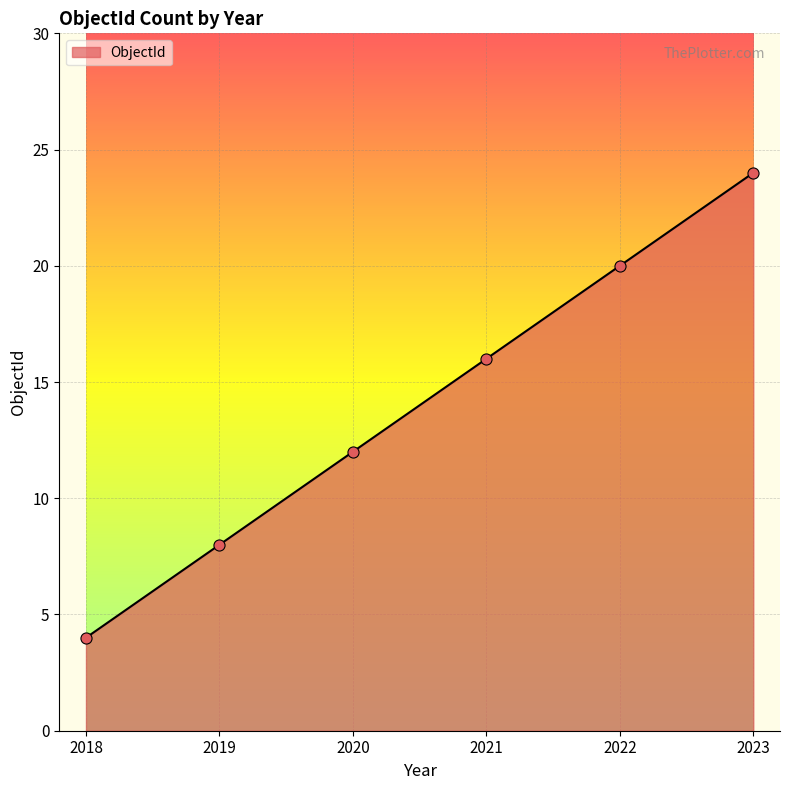

What is the smallest value displayed?

4